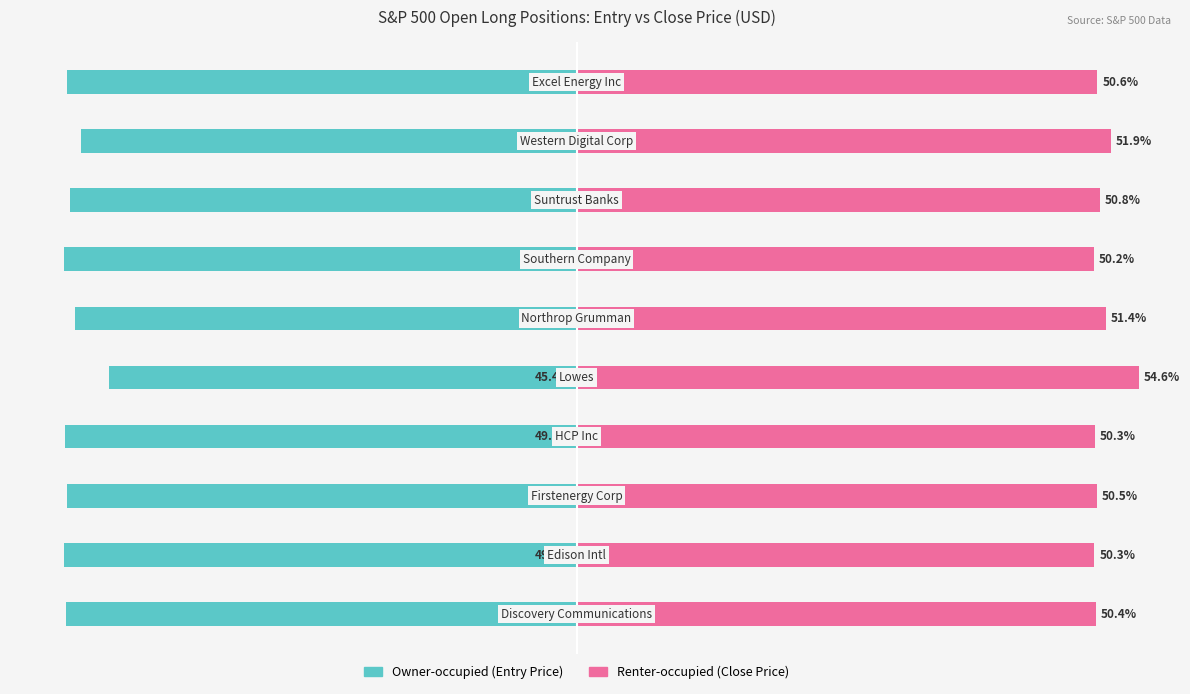

Read the Renter-occupied (Close Price) value at 5.

51.4